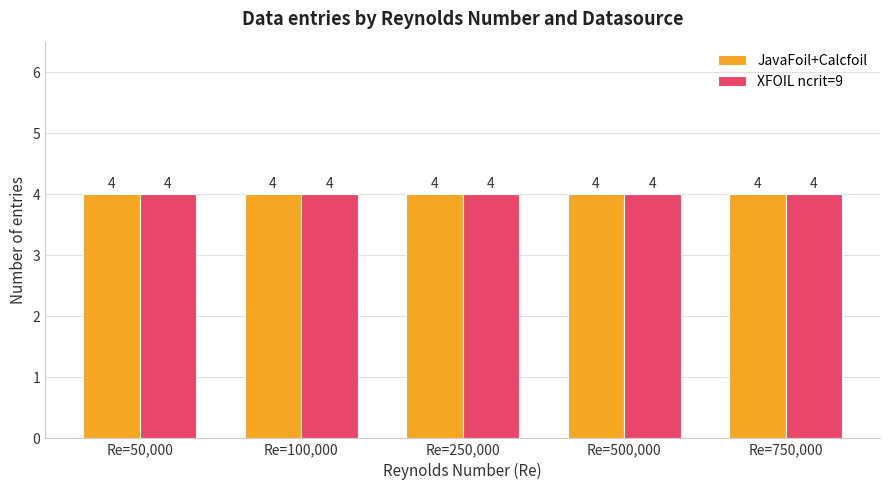

At which category does the chart reach its peak across all series?

Re=100000
(XFOIL)